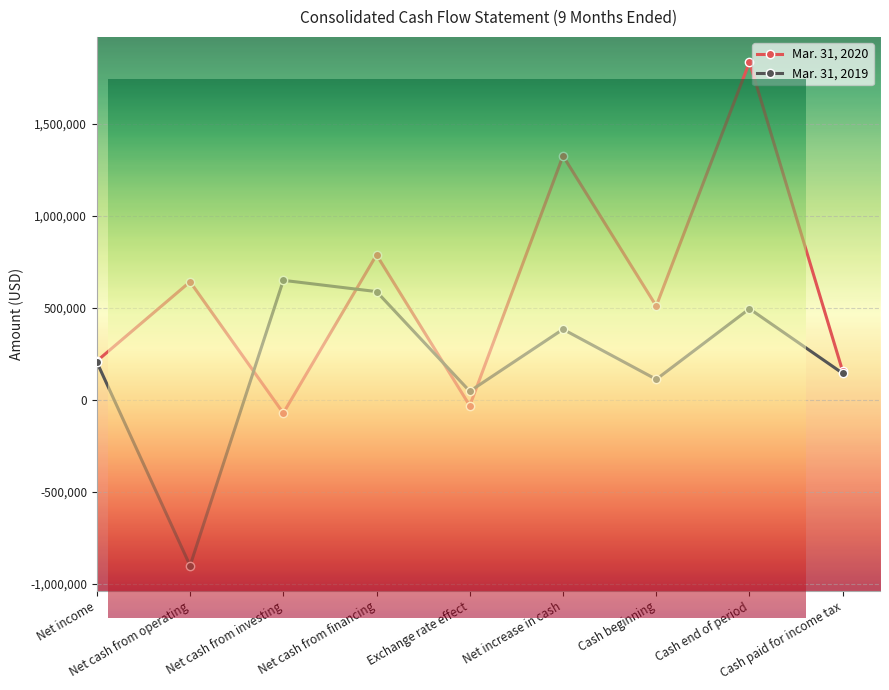

How many interior local valleys does the Mar. 31, 2019 series have?

3